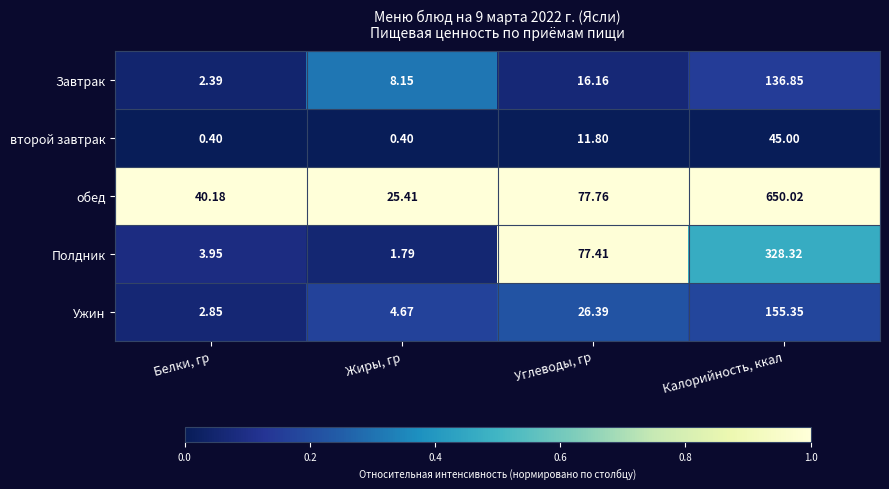

Which label corresponds to the largest value in the chart?

Калорийность, ккал